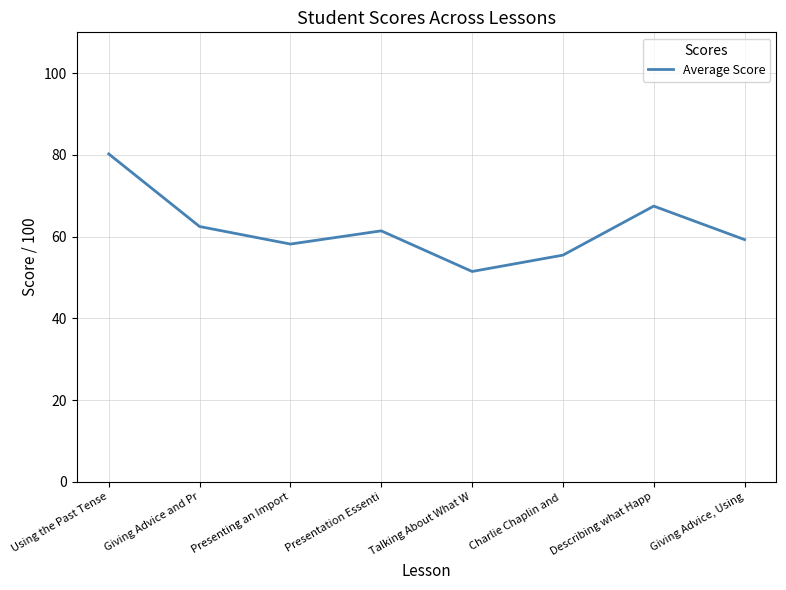

Where is the first local minimum?

Presenting an Import